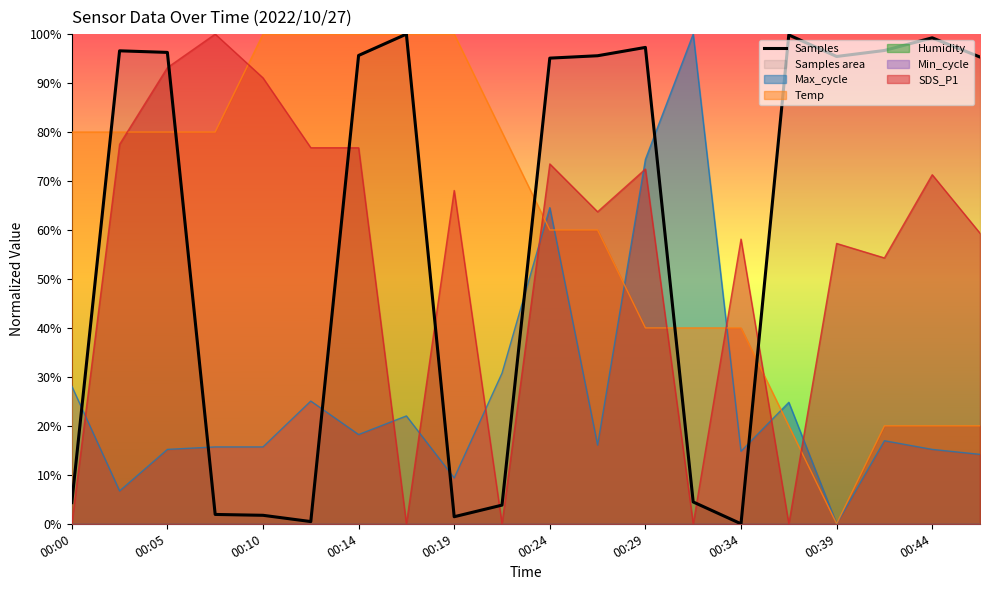

How many lines are shown in the chart?

4